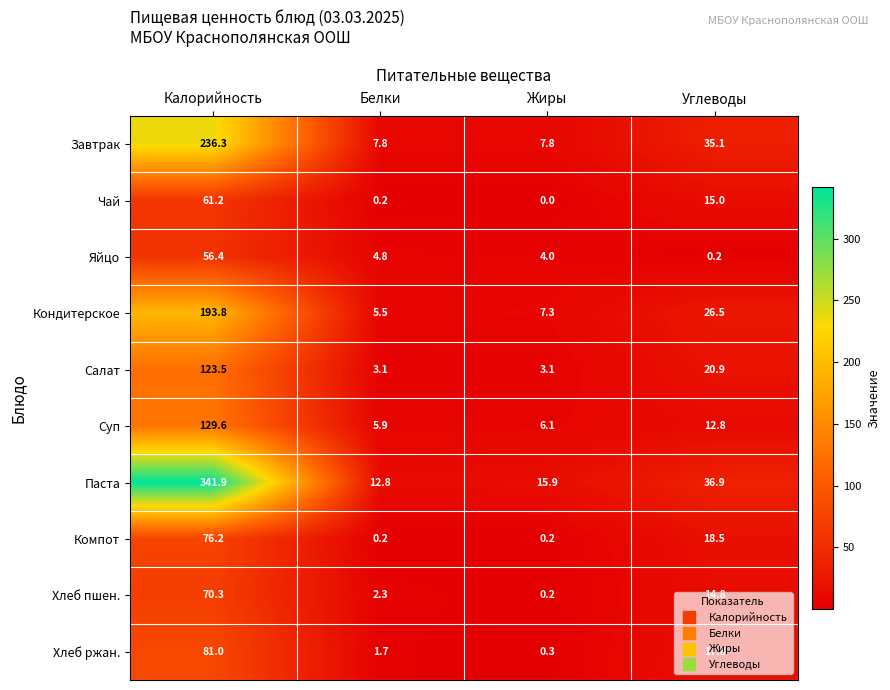

Is it true that Кондитерское equals 193.8 at Калорийность?

True